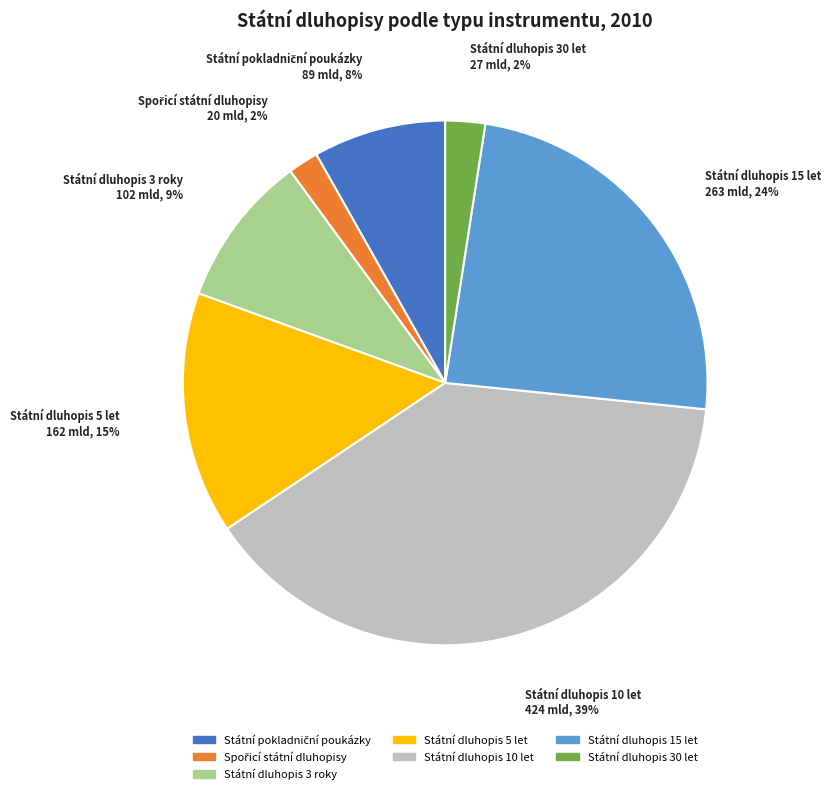

Which has a higher value, Státní dluhopis 5 let or Státní dluhopis 10 let?

Státní dluhopis 10 let